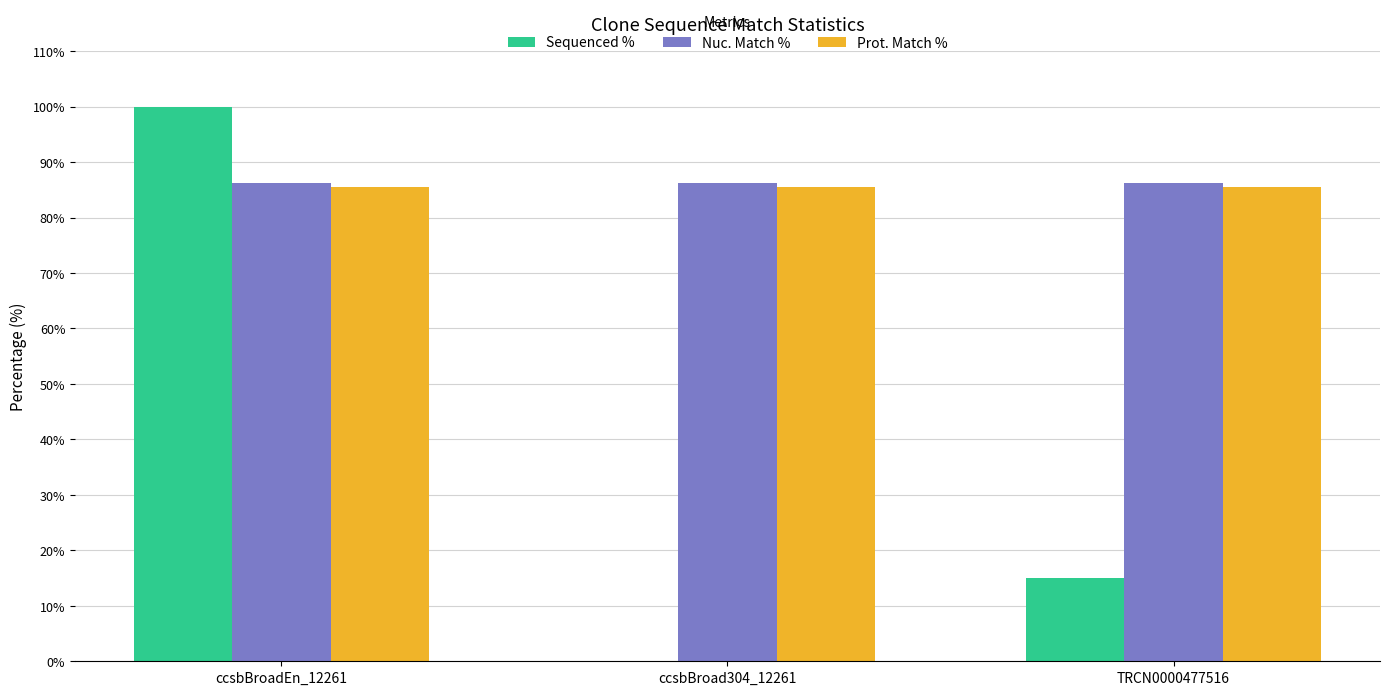

At which category is the sum across all series the highest?

ccsbBroadEn_12261